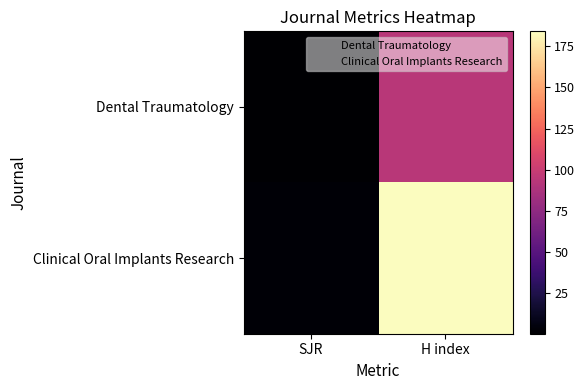

List the series in order of their peak value, highest first.

Clinical Oral Implants Research, Dental Traumatology